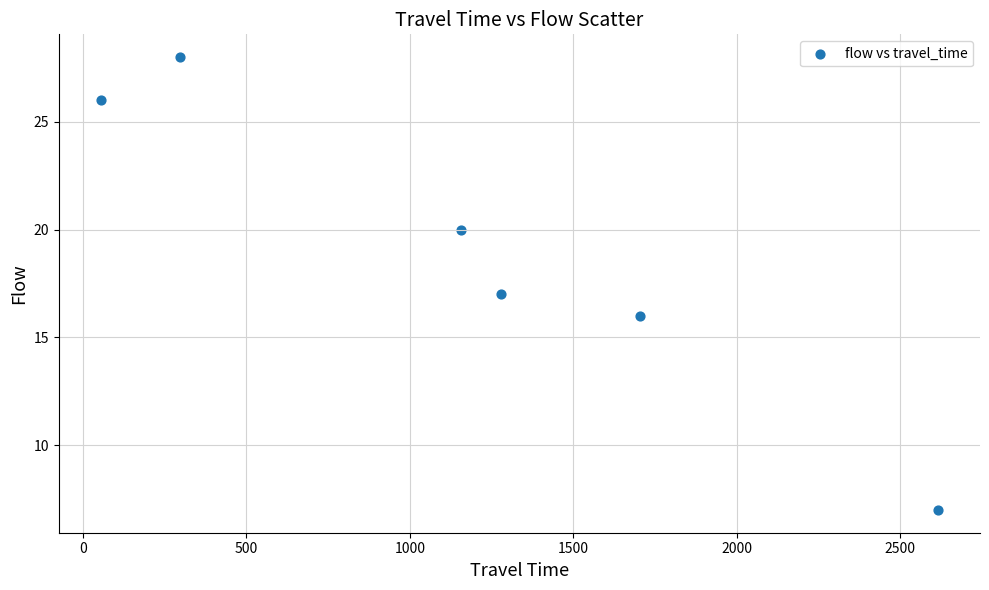

What is the average X value?

1185